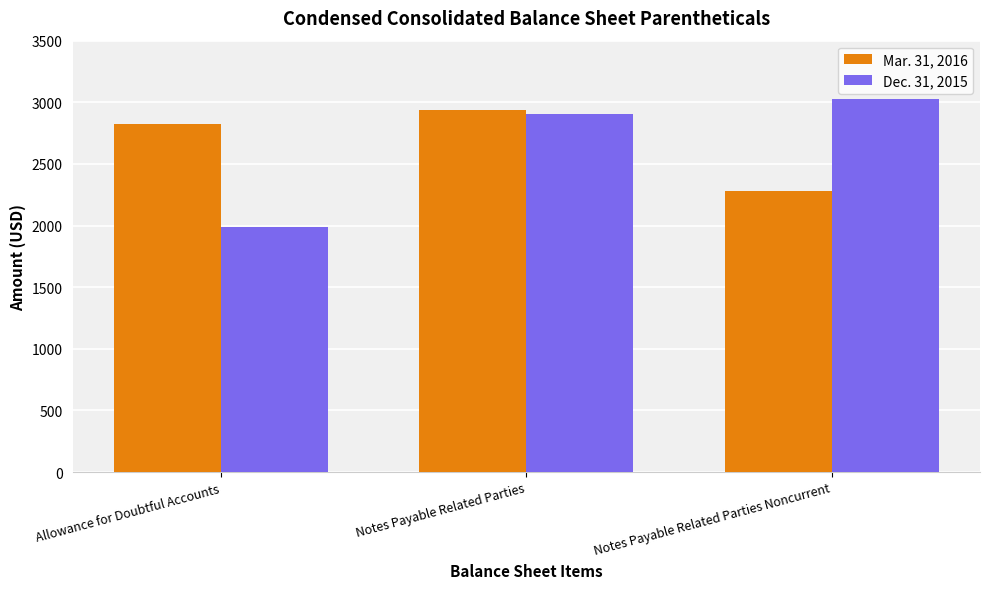

Which series has the widest spread of values?

Dec. 31, 2015